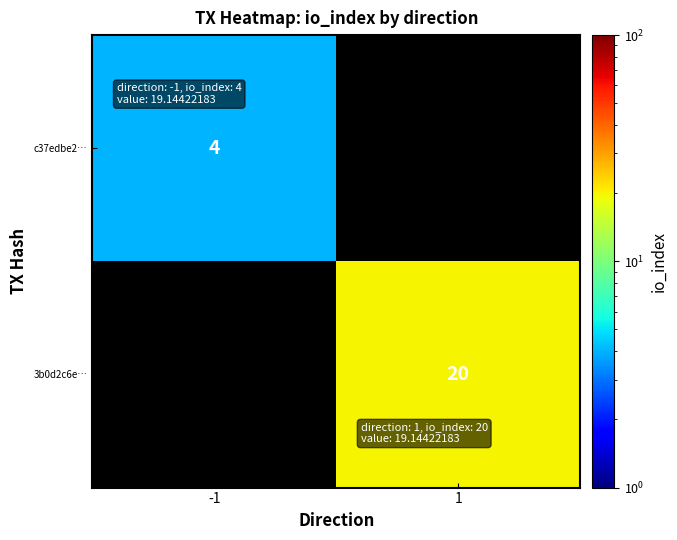

The value of 3b0d2c6e… at 1 is 35. True or false?

False